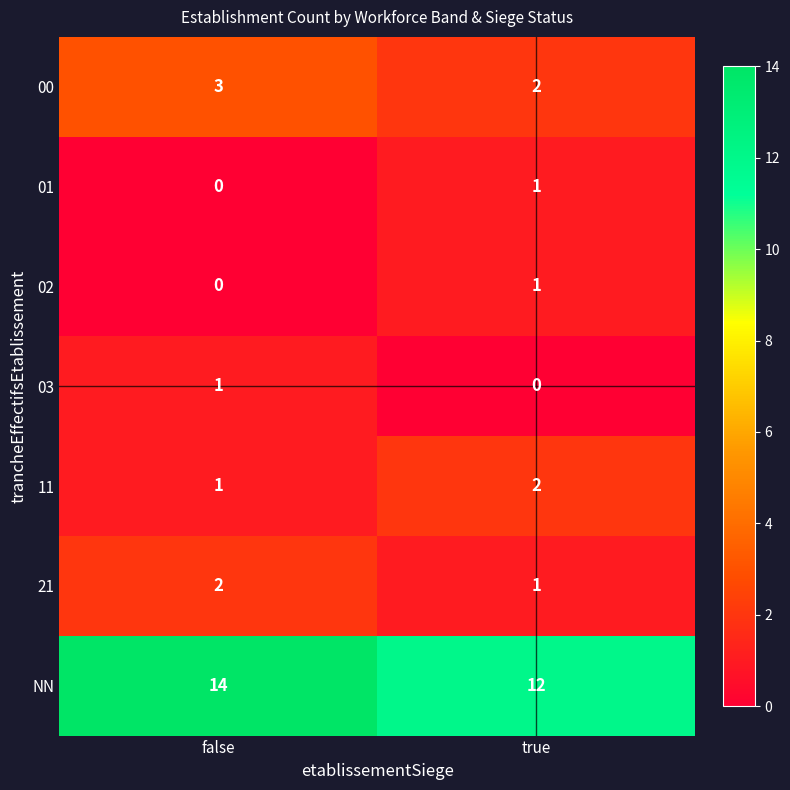

At how many categories does at least one series exceed 11?

2